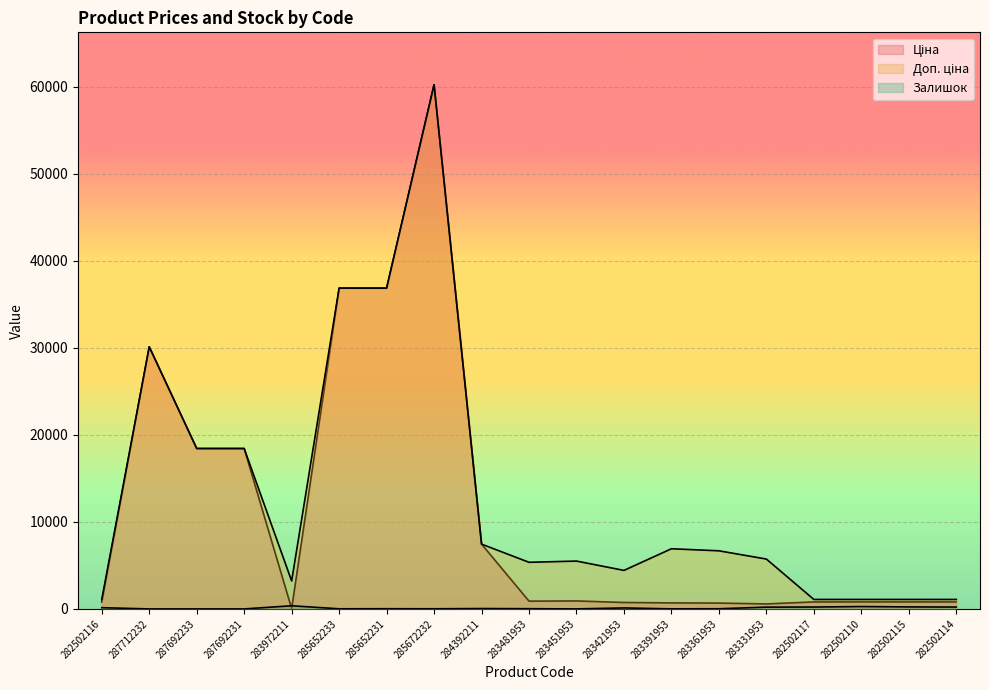

What is the label of the 12th point from the right?

285672232